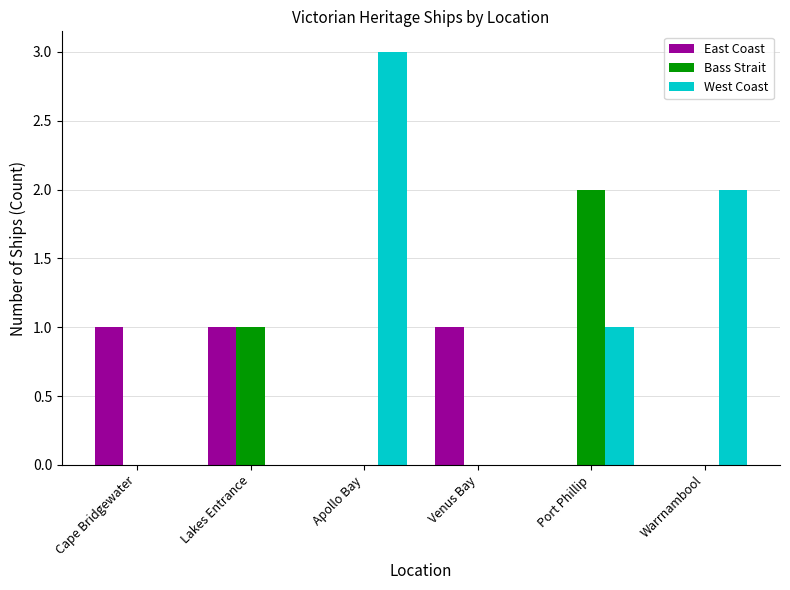

Is it true that West Coast equals 0 at Port Phillip?

False